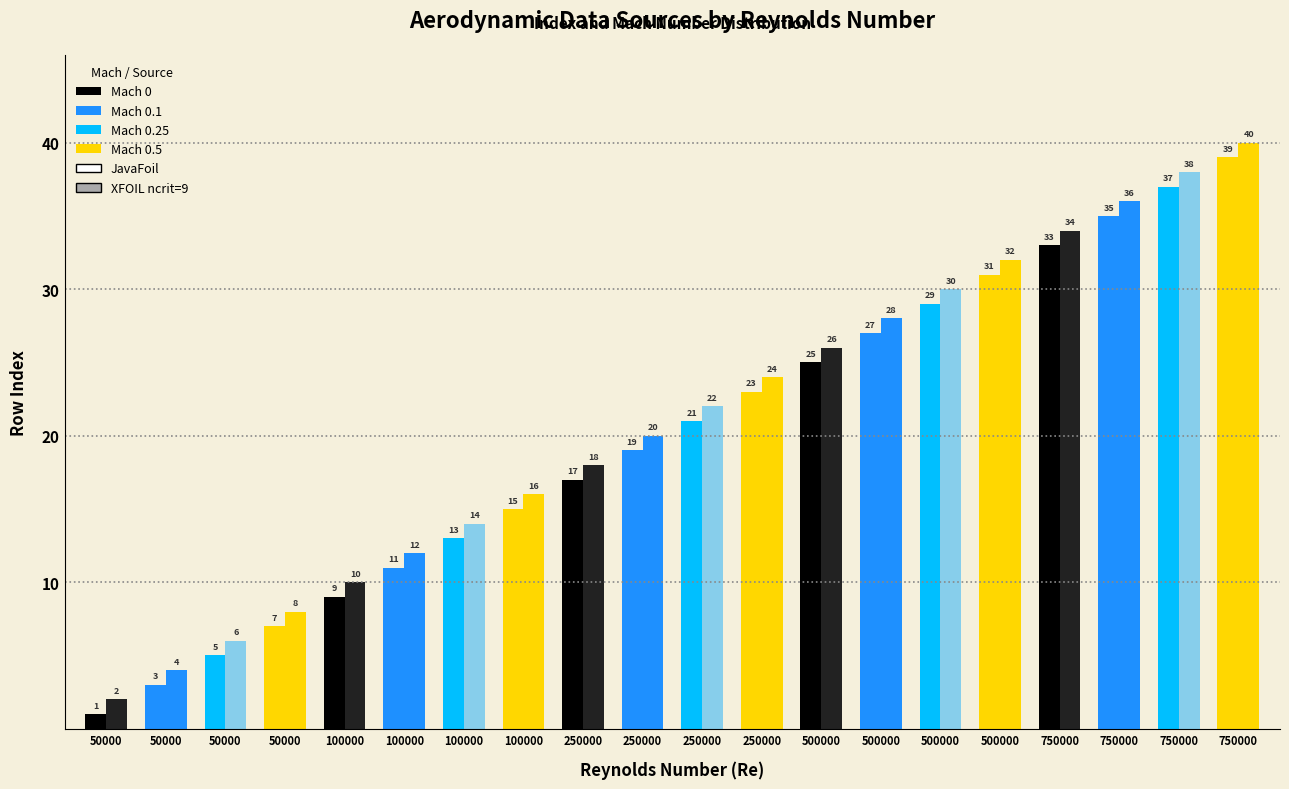

At which label is JavaFoil closest to 20?

250000